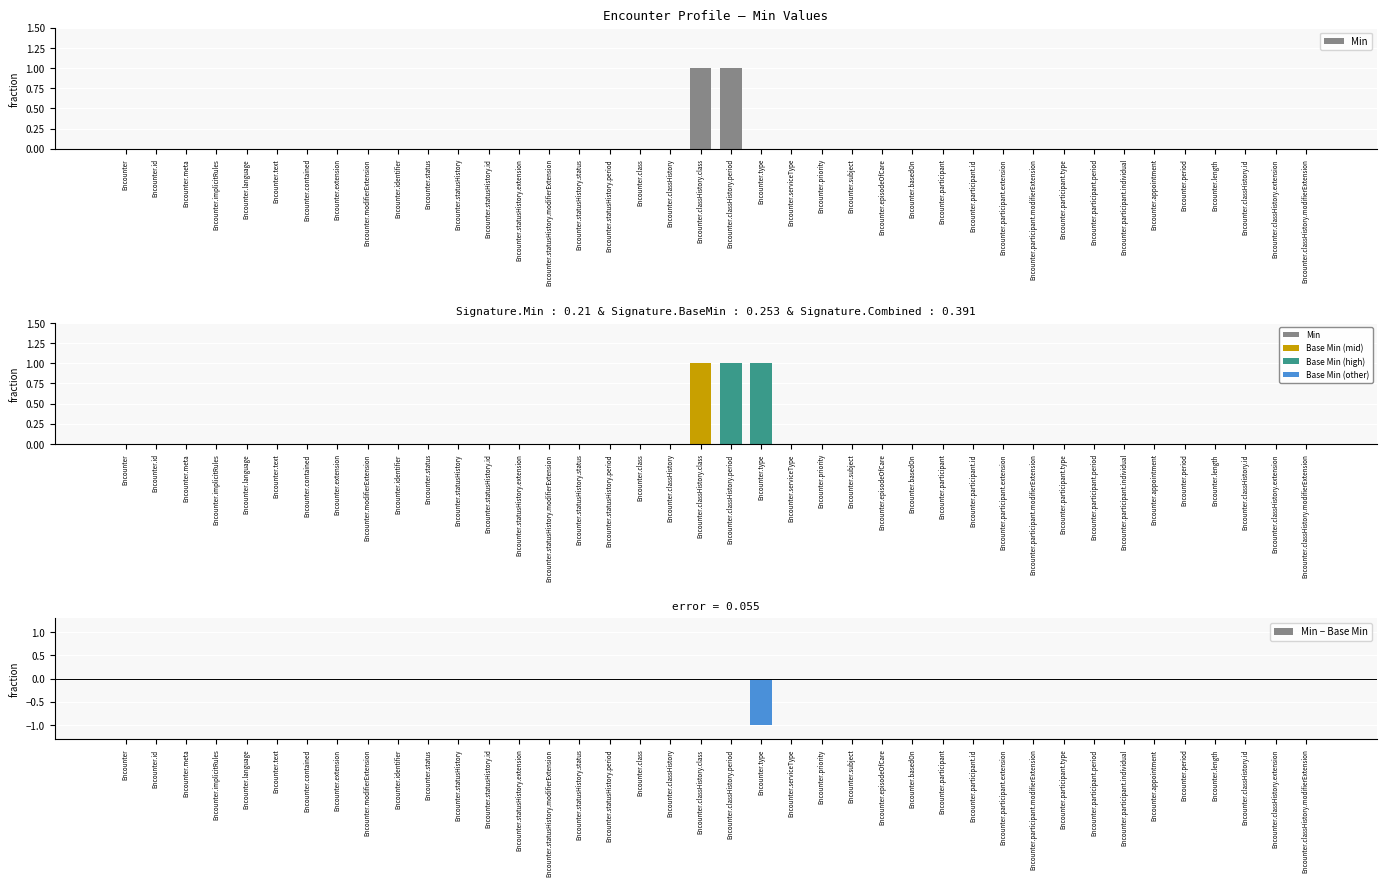

What are all the series names shown in the legend?

Min, Base Min, Min − Base Min